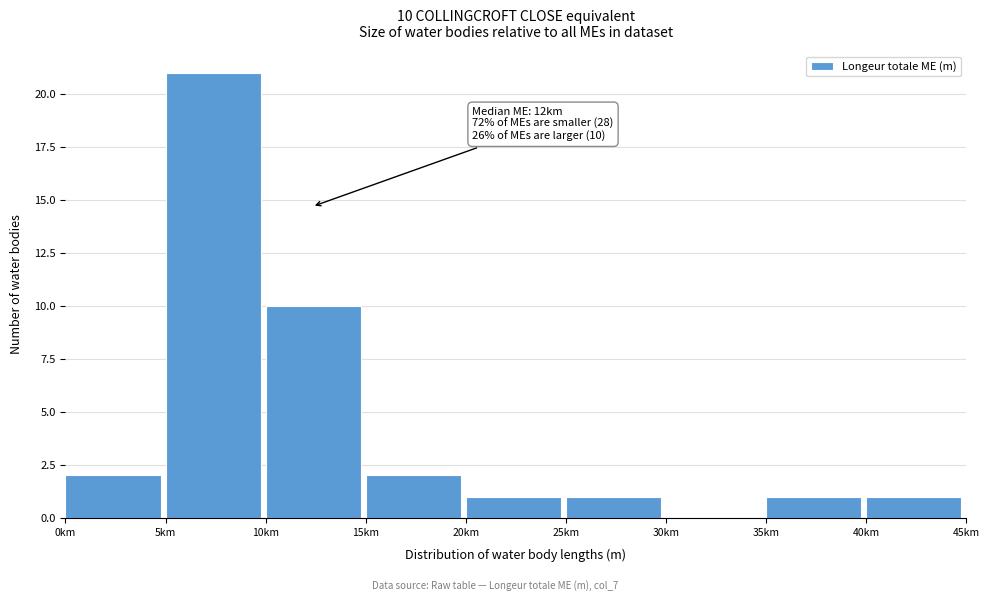

Reading left to right, what are all the values shown in this chart?

0km=2	5km=21	10km=10	15km=2	20km=1	25km=1	30km=0	35km=1	40km=1